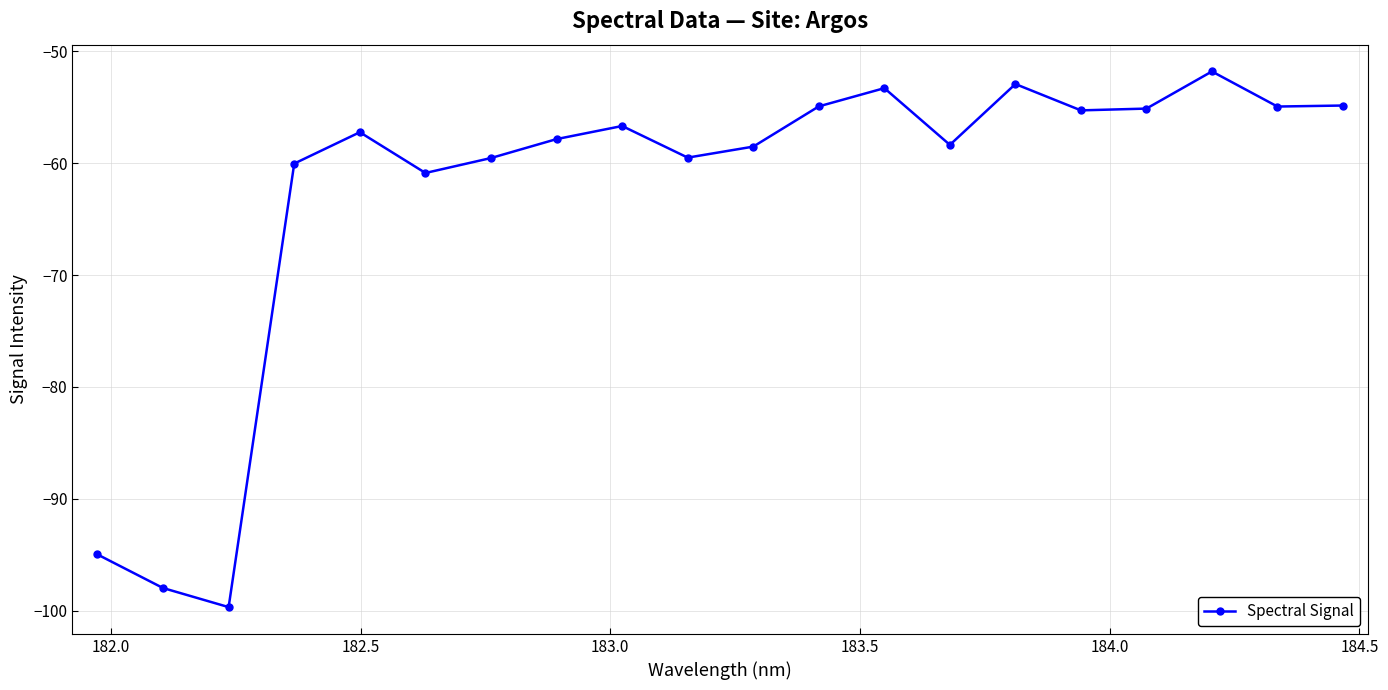

How many points are higher than both their immediate neighbors (excluding endpoints)?

5